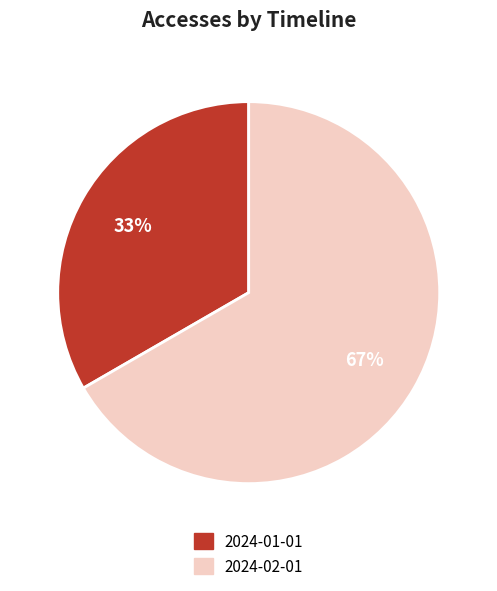

Does any single category account for the majority?

Yes